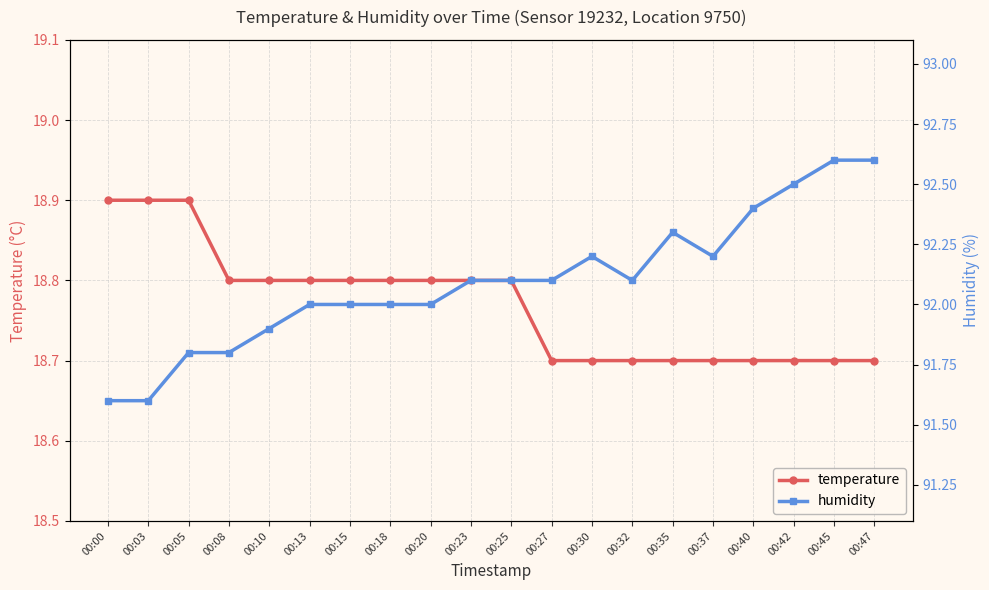

What is the difference between the temperature values at 00:45 and 00:15?

0.1